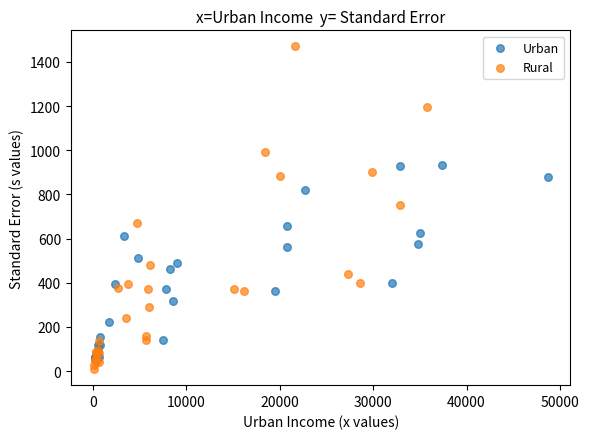

Which series has the largest Y range (max minus min)?

Rural